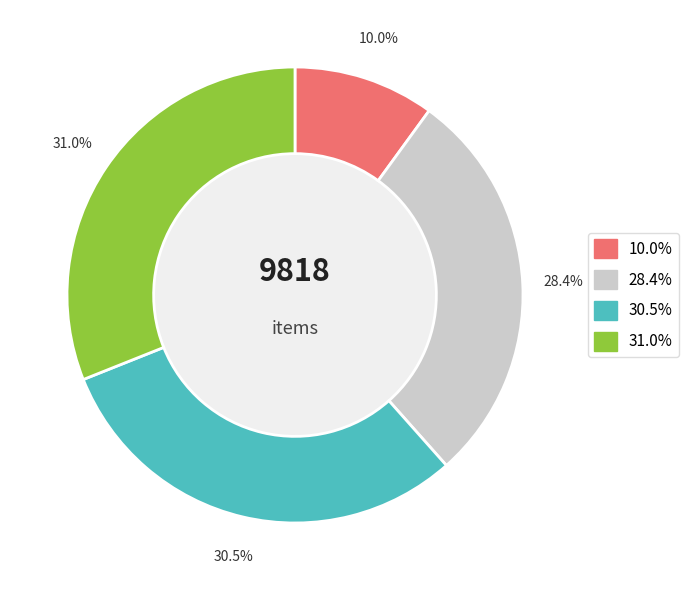

Does any single category account for the majority?

No